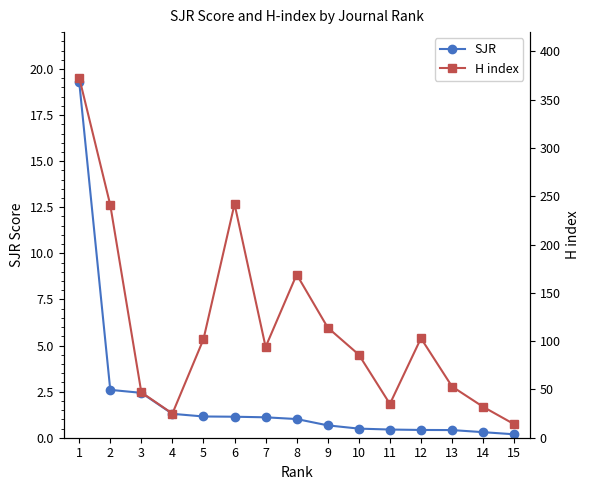

The H index series shows 398.1 at 2. True or false?

False